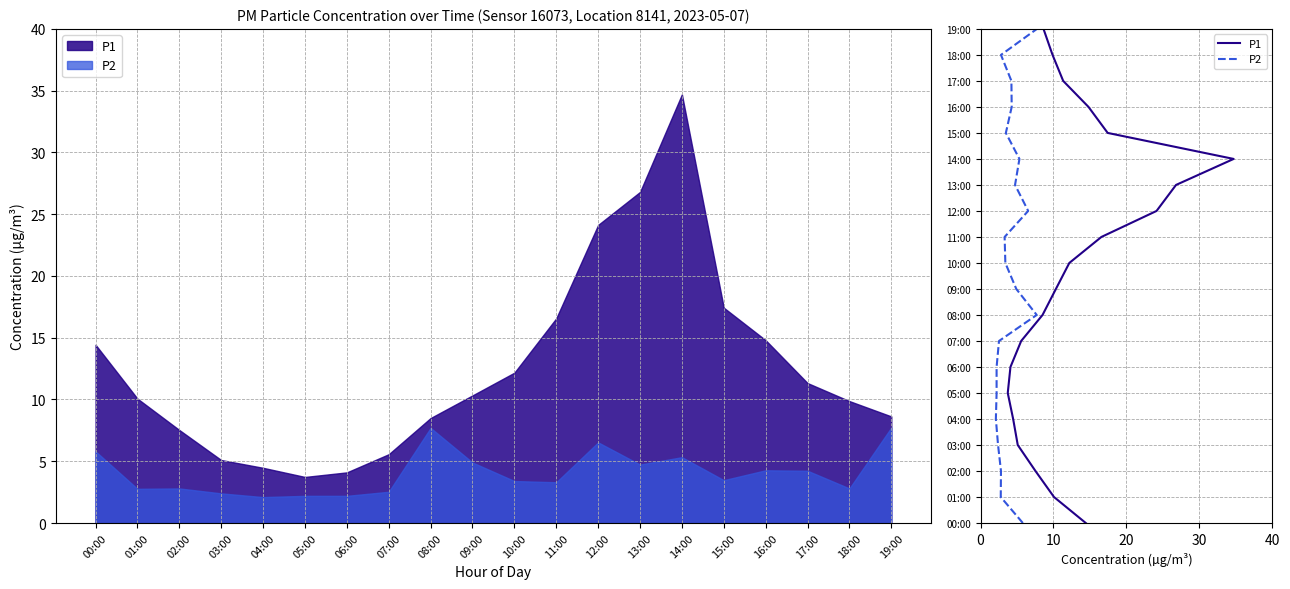

Which has a higher value, 18:00 or 08:00?

18:00